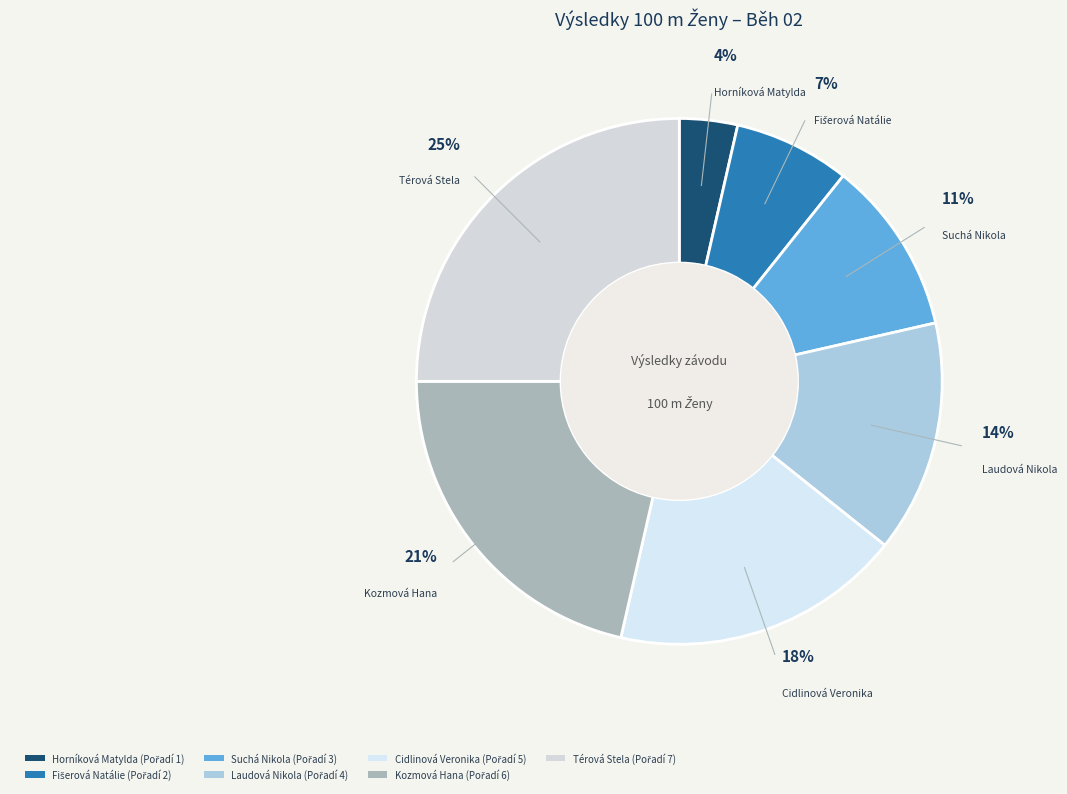

How many segments does this pie chart have?

7